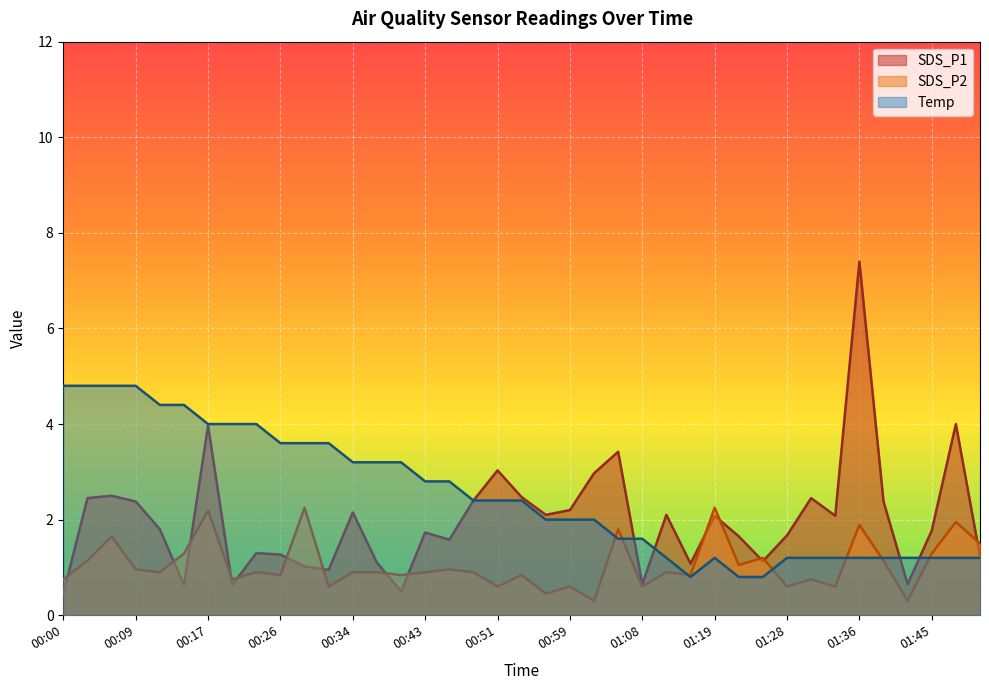

What is the label of the 10th point from the right?

01:25